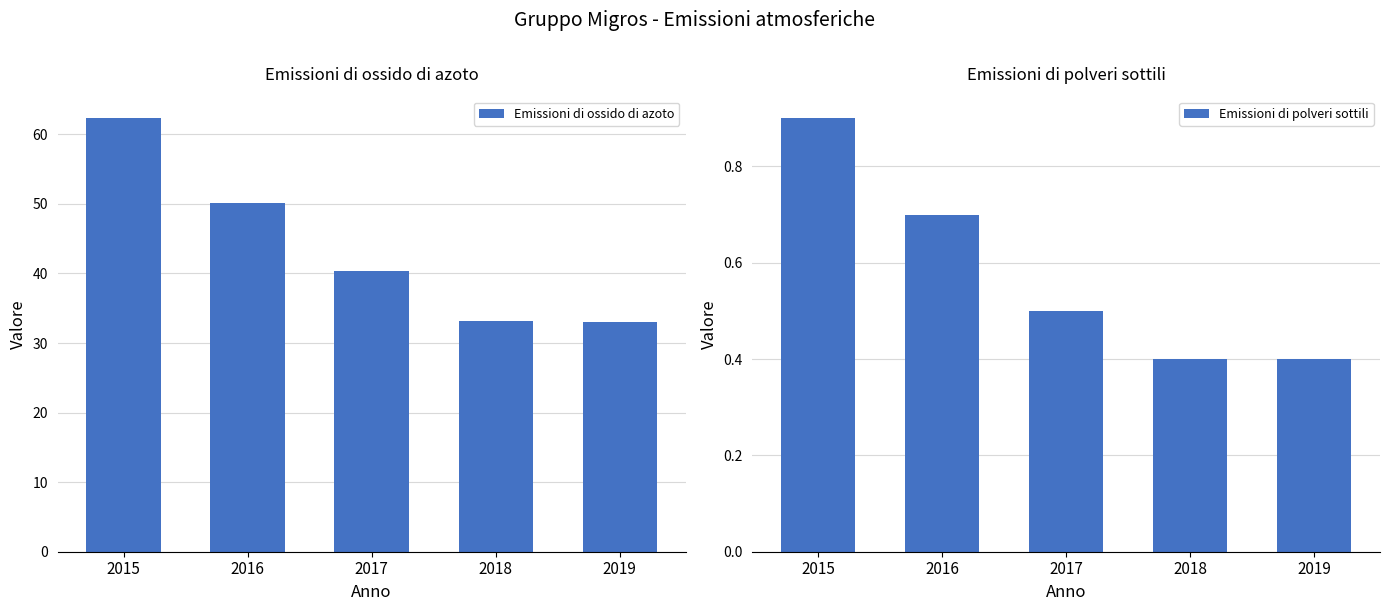

What is the sum of all Emissioni di ossido di azoto values?

218.9